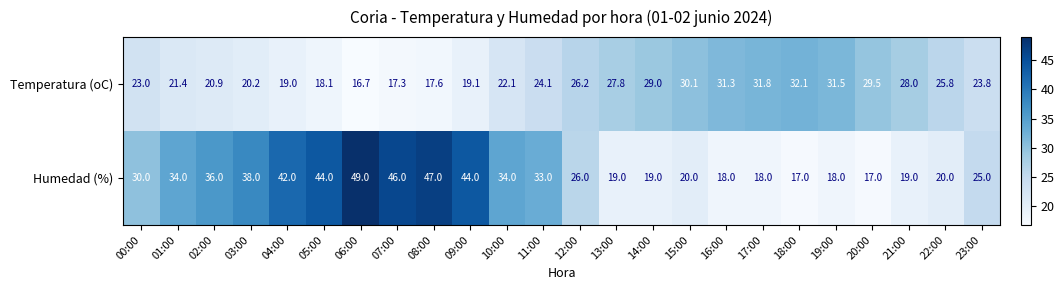

Is the value of Temperatura (oC) at 21:00 greater than the value of Humedad (%) at 16:00?

Yes